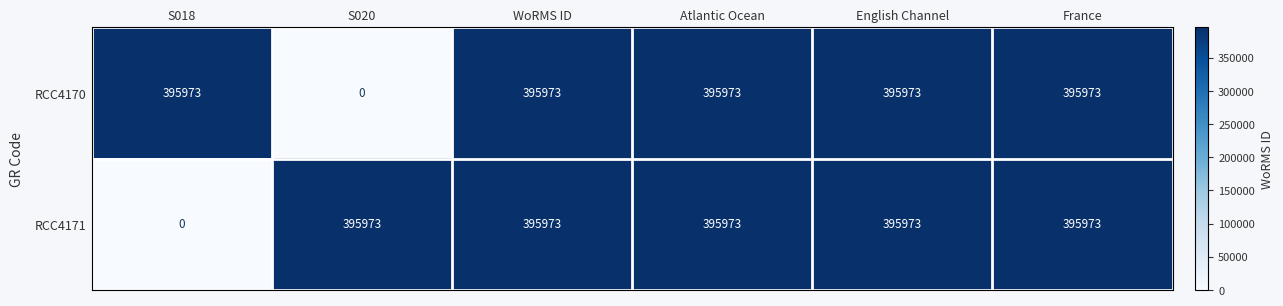

Which series changed the most between S018 and France?

RCC4171